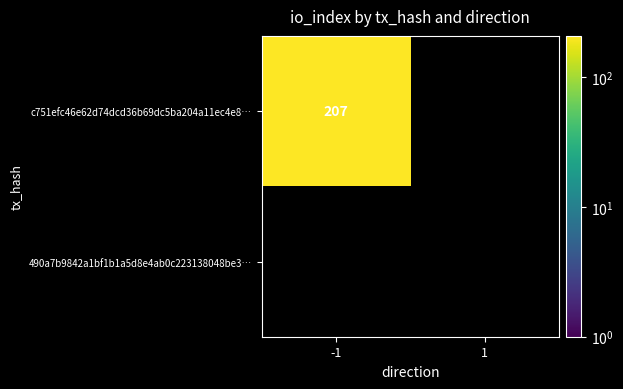

The value of c751efc46e62d74dcd36b69dc5ba204a11ec4e8… at -1 is 207. True or false?

True